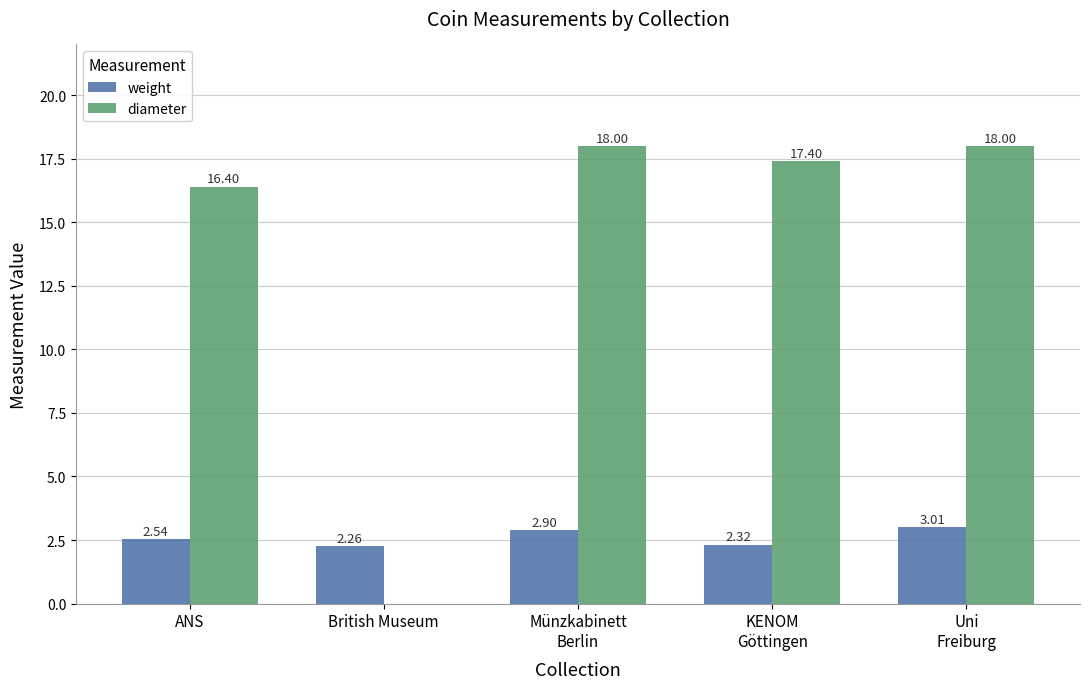

Is it true that diameter equals 30.2 at Uni
Freiburg?

False